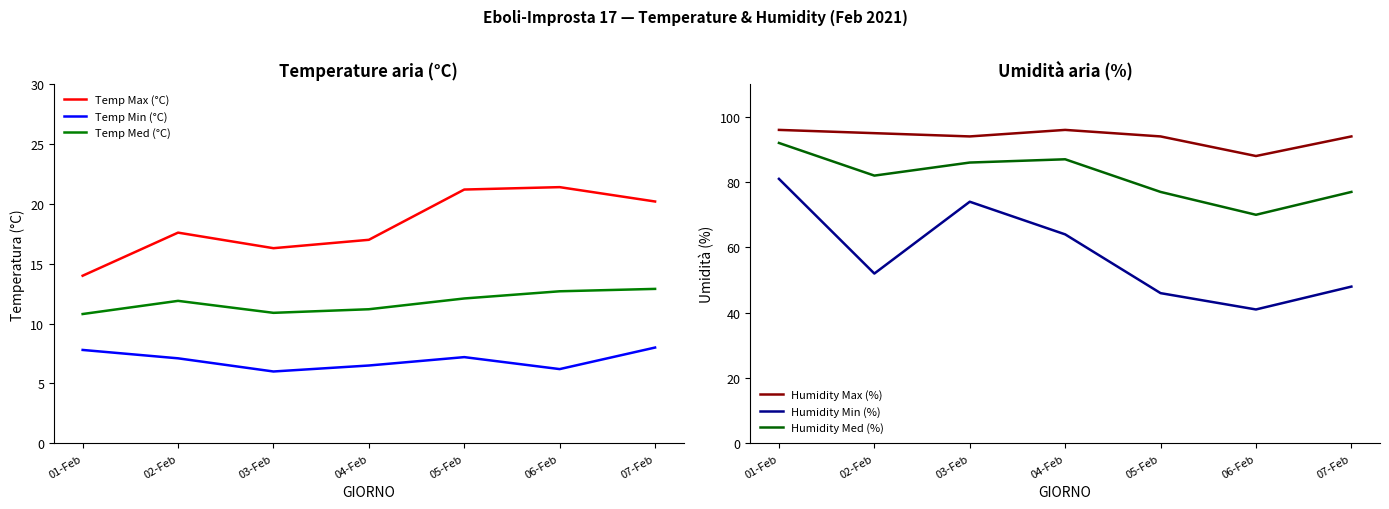

What is the highest value of the Temp Max (°C) series?

21.4